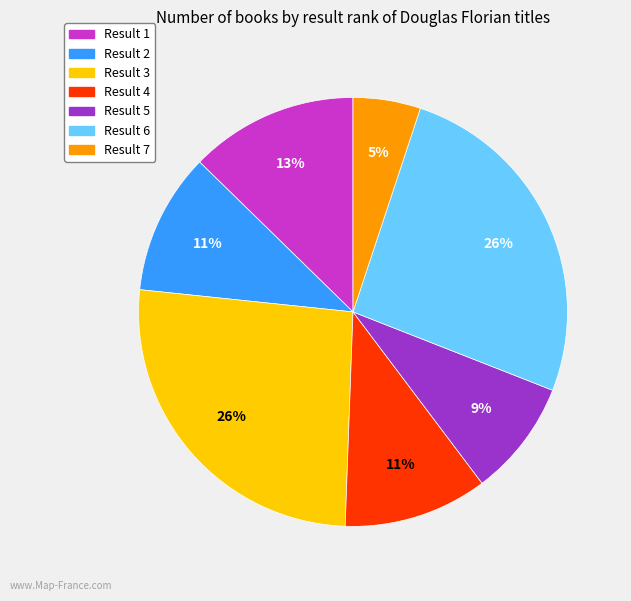

To the nearest percent, what is the average slice percentage?

14%